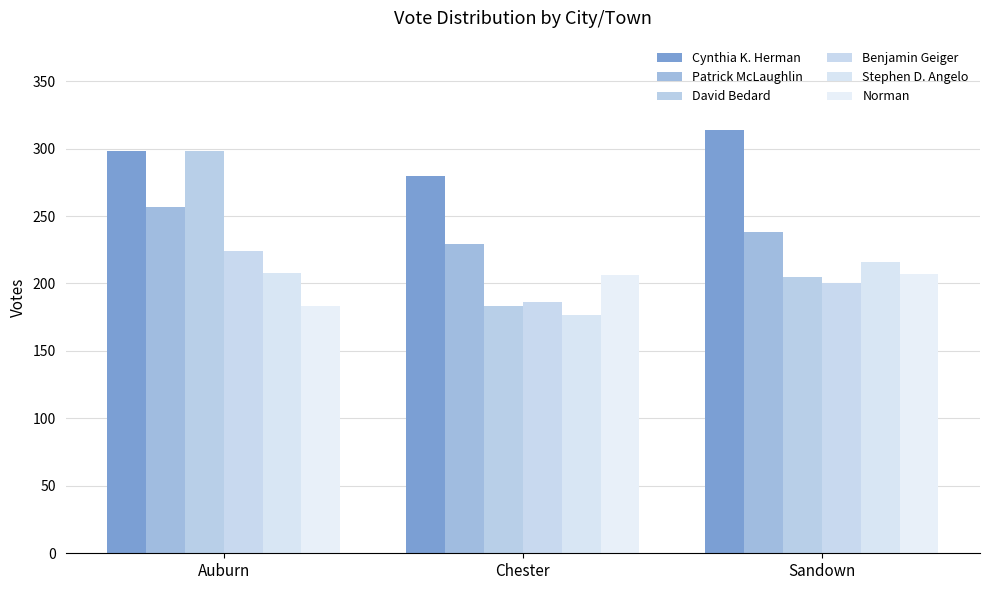

How many distinct data groups are displayed?

6